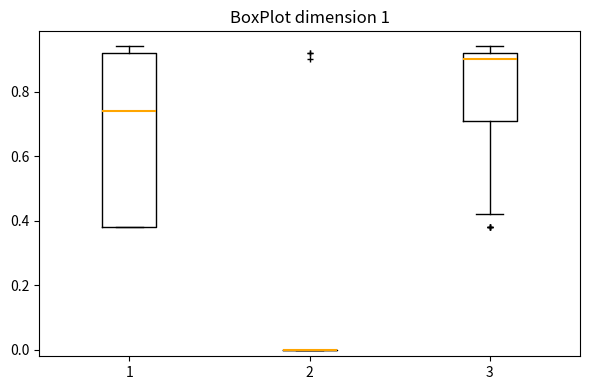

Reading left to right, transcribe this box plot: for each box, give where its median line is, the range the box spans, and where its two whiskers end, as read against the y-axis. The values are not printed on the chart, so give them approximately, as read against the axis.

1: median 0.74, box 0.38 to 0.92, whiskers 0.38 to 0.94
2: box collapsed to a line at 0.00, whiskers 0.00 to 0.00
3: median 0.90, box 0.72 to 0.92, whiskers 0.42 to 0.94